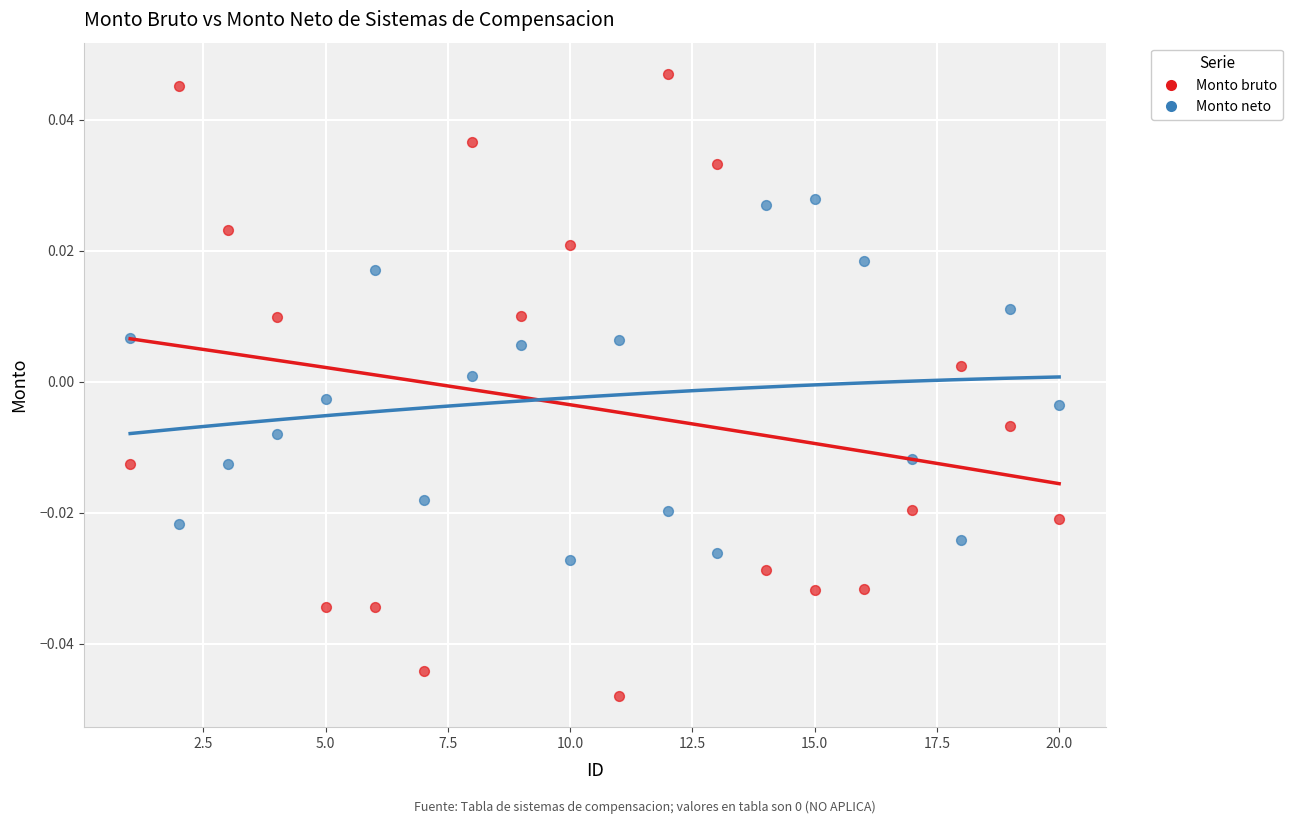

Across all data points, what is the range of X values (max minus min)?

19.0